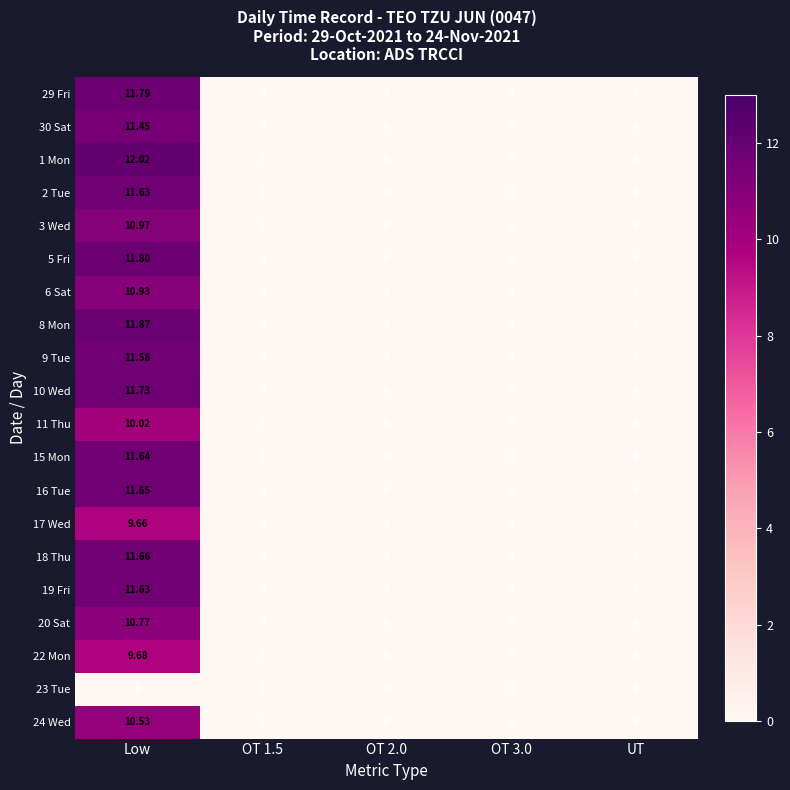

At which label does 29 Fri reach its peak?

Low